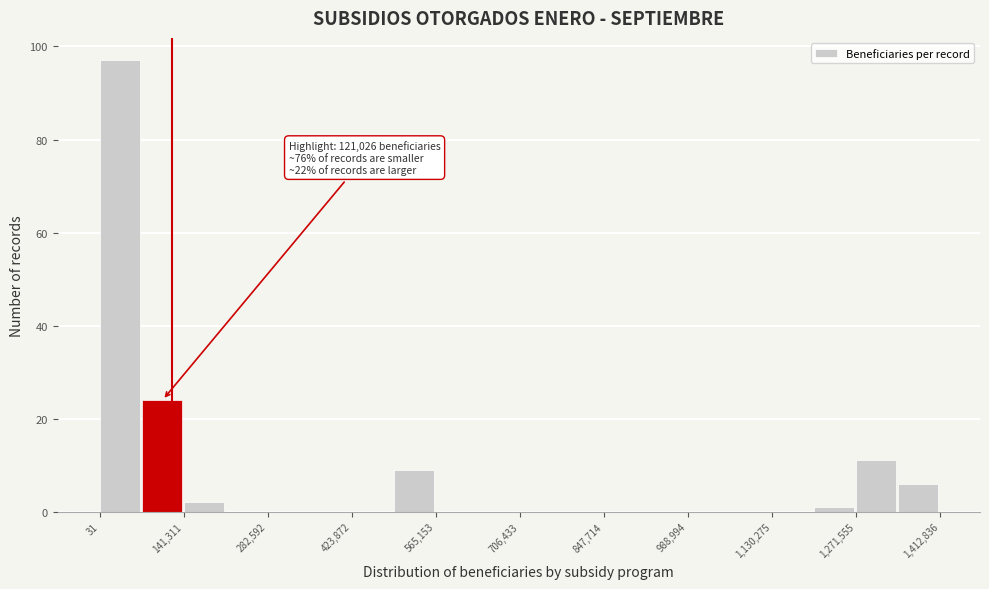

Around what value on the x-axis is the tallest bar? Give the approximate position of its centre, as read against the axis.

40000